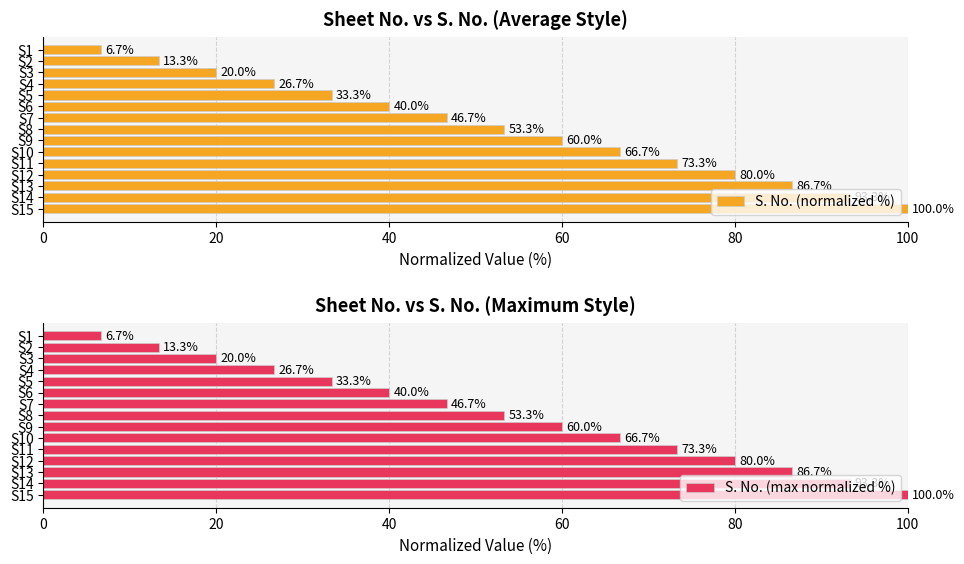

True or false: S. No. (normalized %) has a value of 11.9 at S3.

False